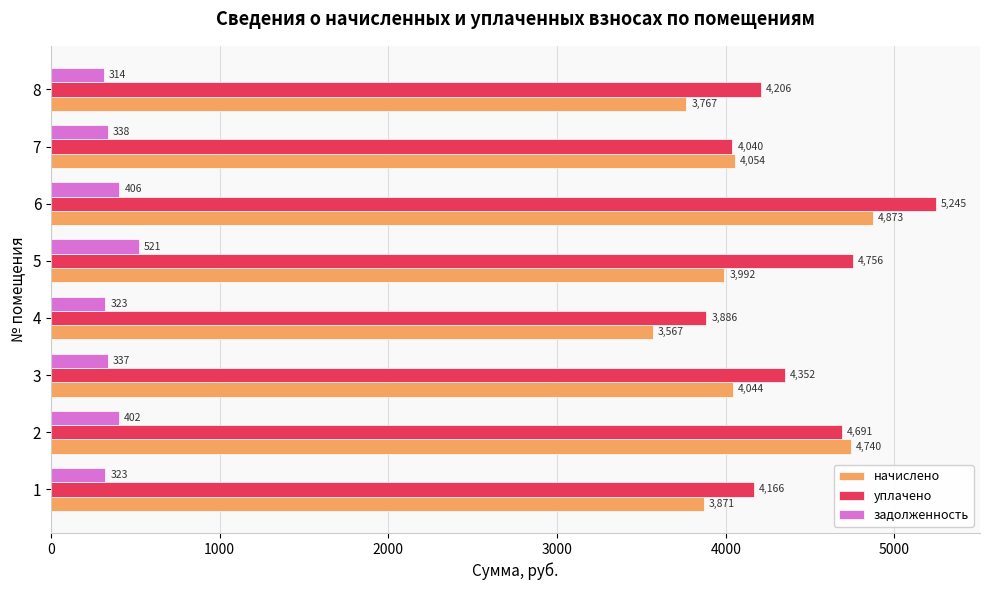

The value of уплачено at 4 is 3885.9. True or false?

True